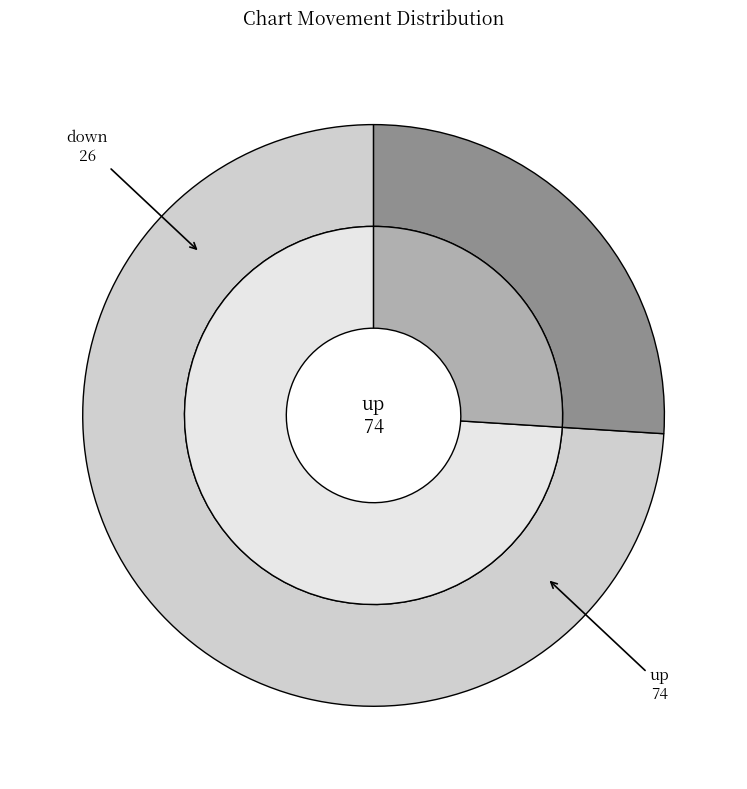

How many segments does this pie chart have?

2